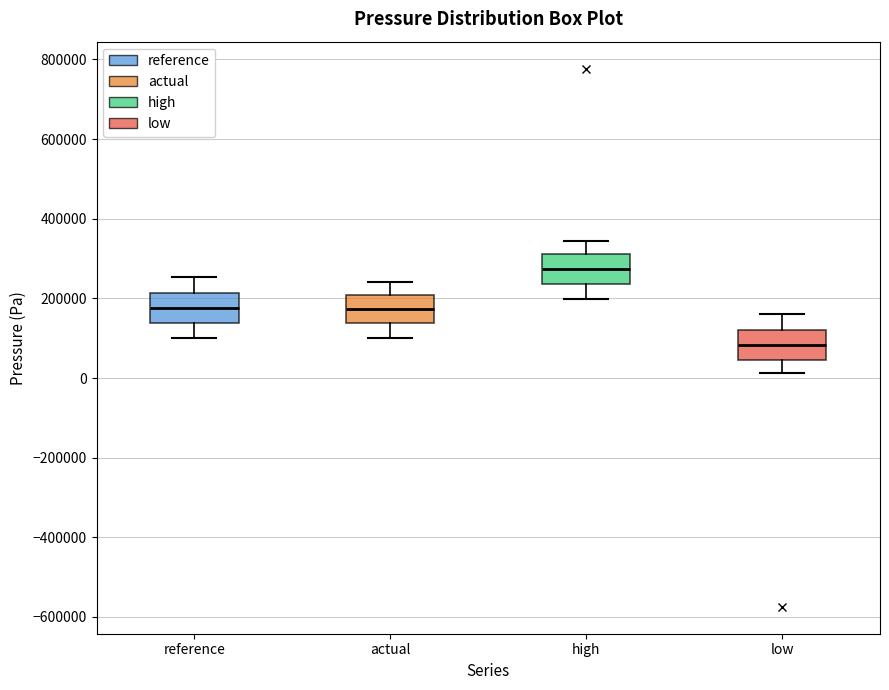

Reading left to right, read every box against the y-axis: the position of its median line, the range the box covers, and the ends of its whiskers. The values are not printed on the chart, so give them approximately, as read against the axis.

reference: median 180000, box 140000 to 220000, whiskers 100000 to 260000
actual: median 180000, box 140000 to 200000, whiskers 100000 to 240000
high: median 280000, box 240000 to 320000, whiskers 200000 to 340000
low: median 80000, box 40000 to 120000, whiskers 20000 to 160000